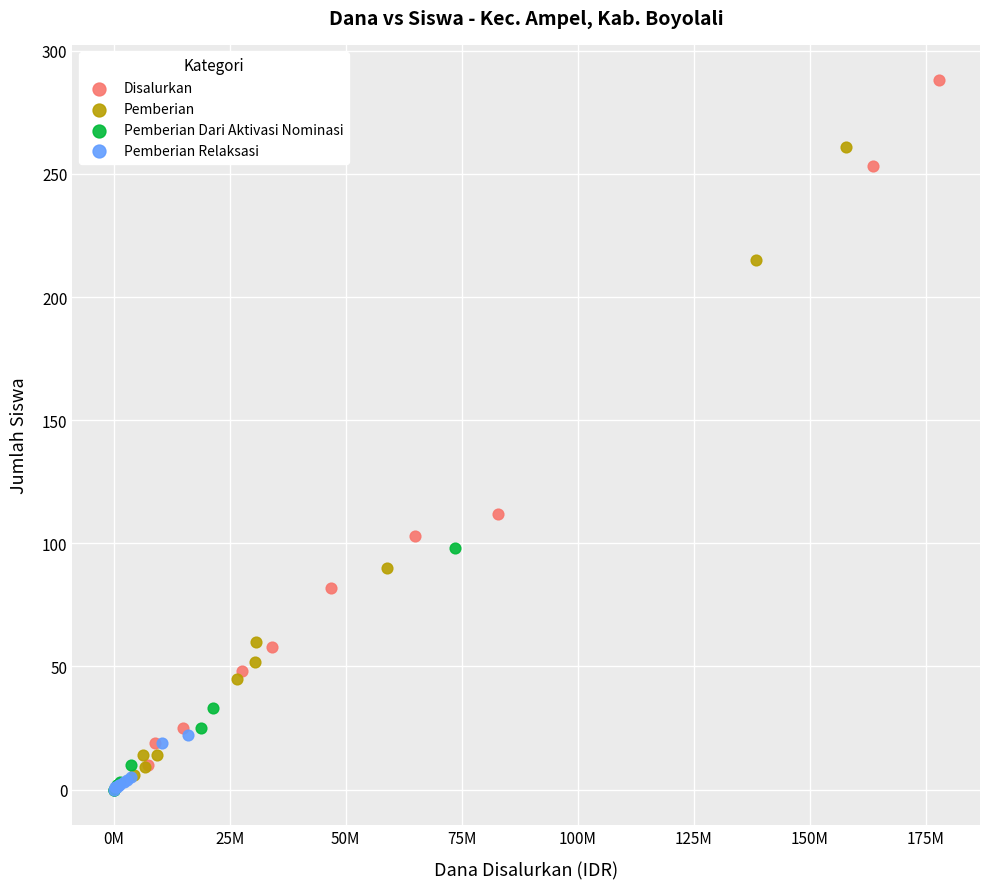

Which series reaches the maximum Y coordinate?

Disalurkan